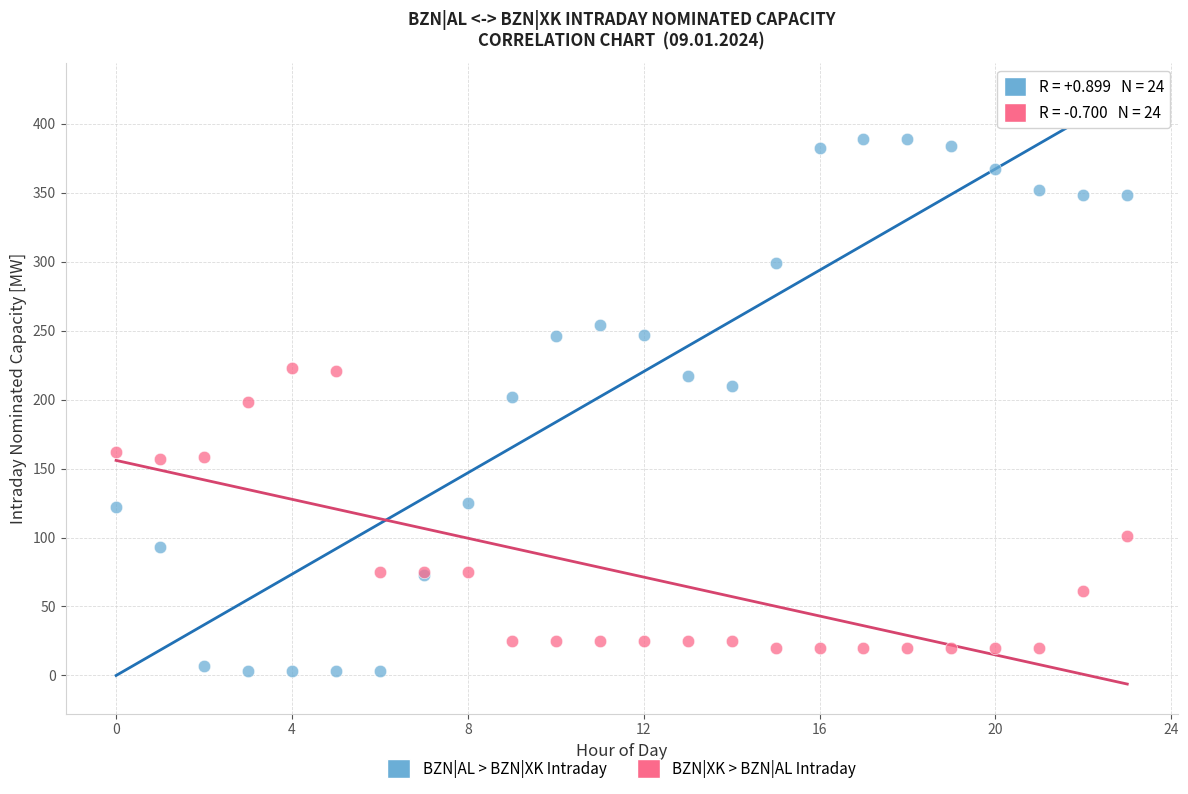

Which series reaches the maximum Y coordinate?

BZN|AL > BZN|XK Intraday